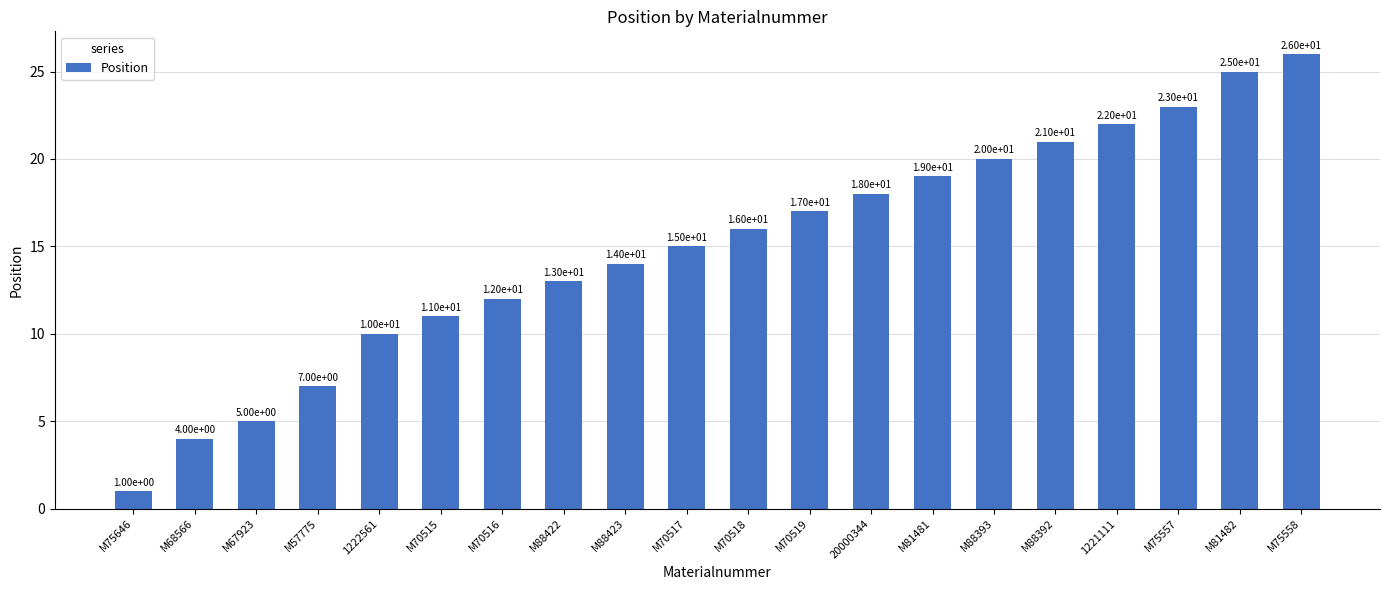

The value at M88393 is 20. True or false?

True